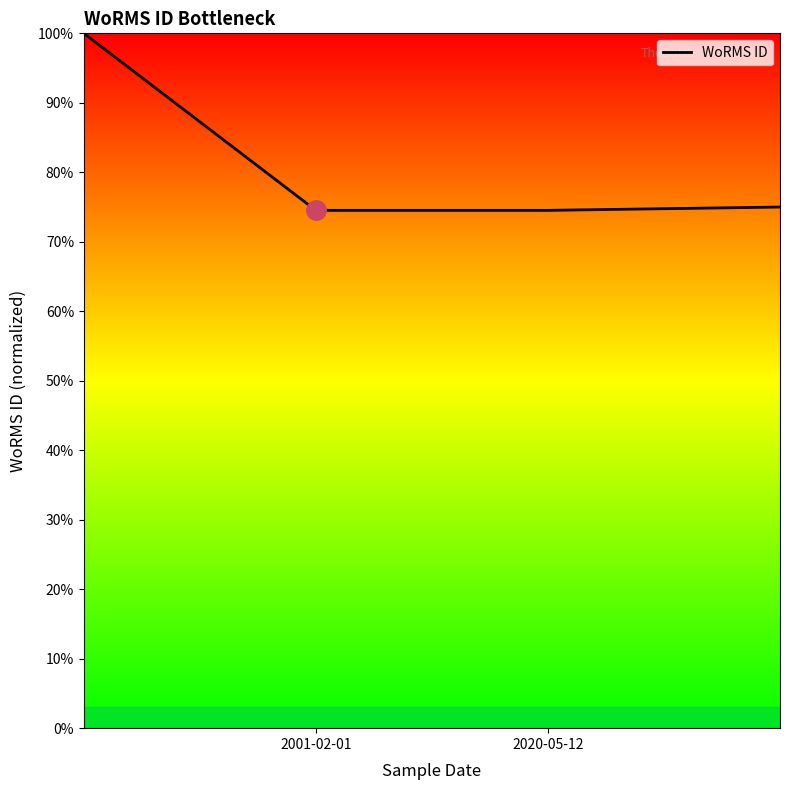

What is the minimum value shown in the chart?

74.5